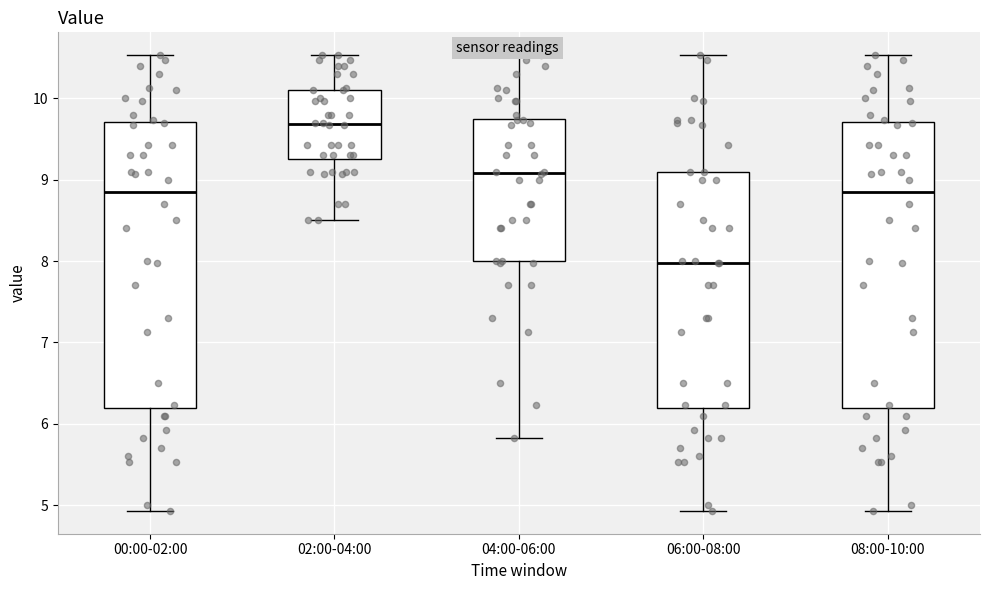

Which box has the lowest median line?

06:00-08:00